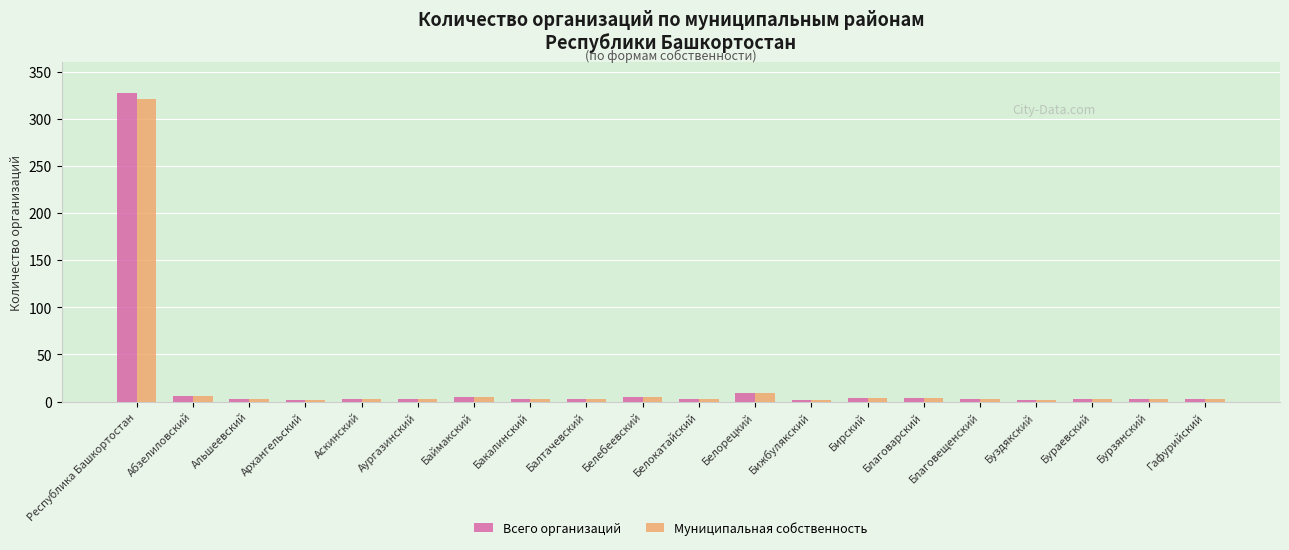

Which series has the largest range (max minus min)?

Всего организаций